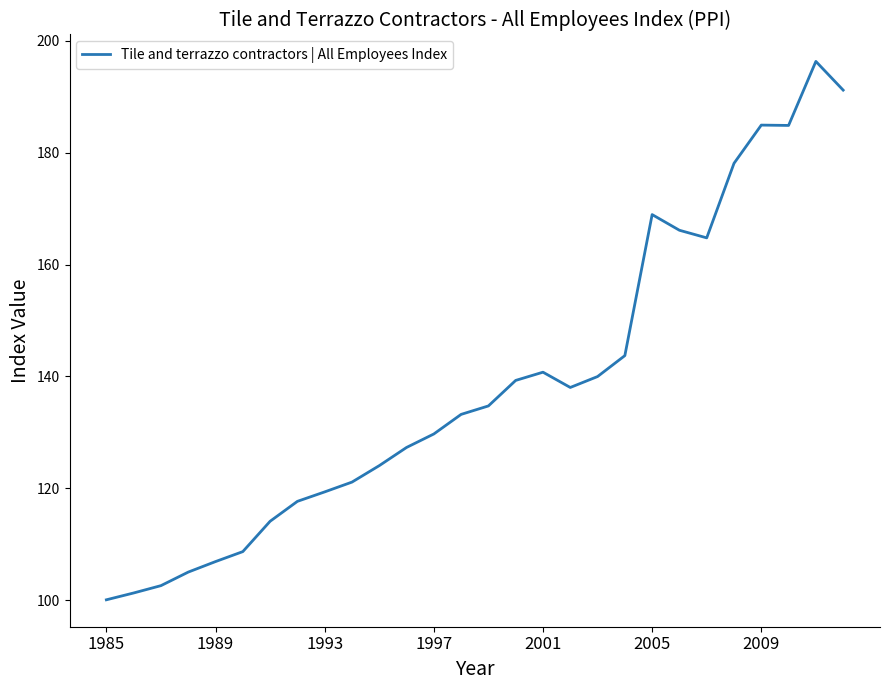

What is the smallest value displayed?

100.1